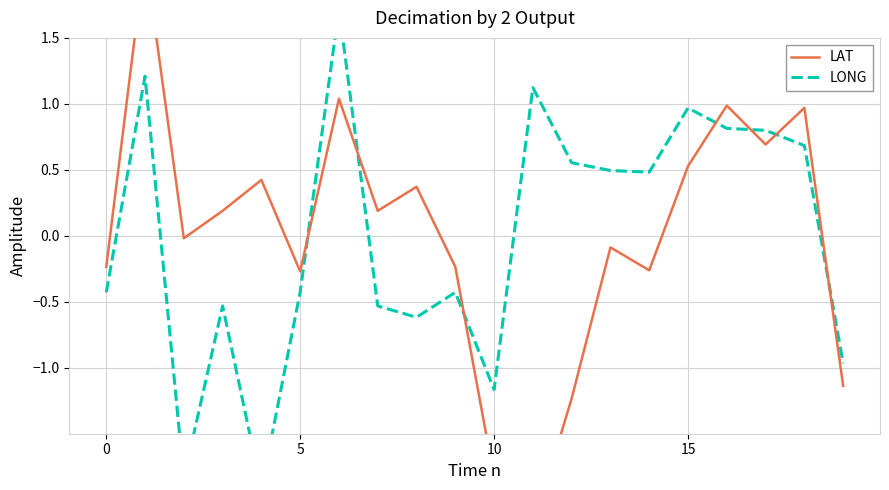

True or false: LONG and LAT intersect in this chart.

True